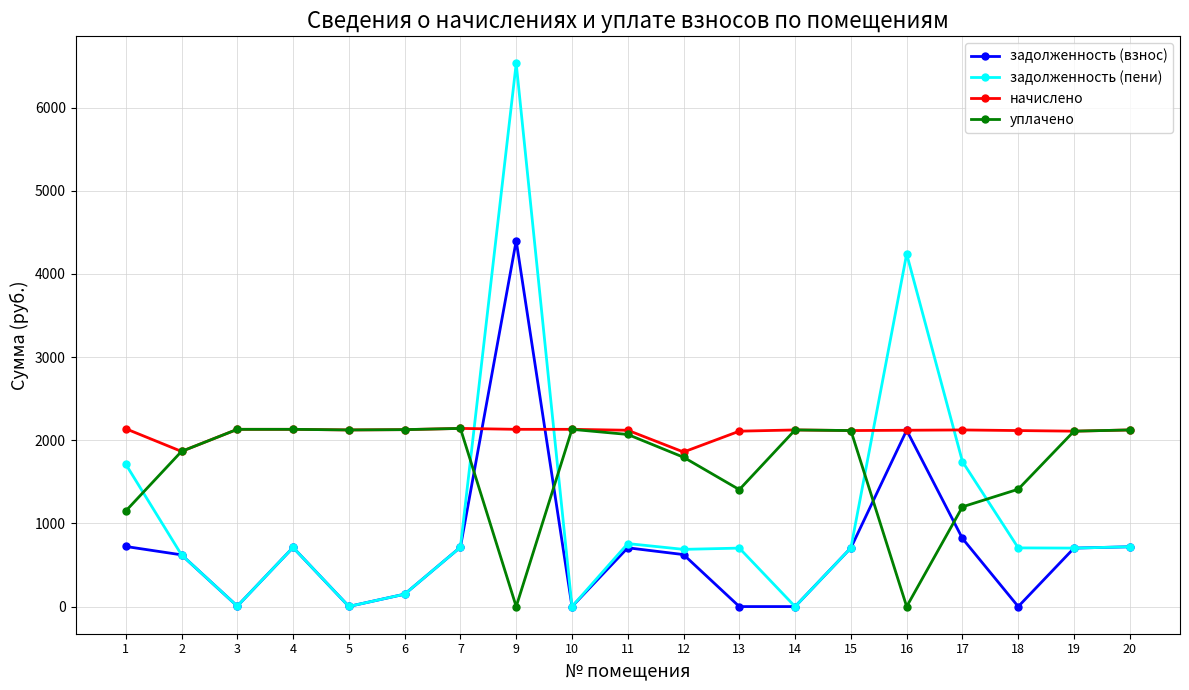

Which series has the widest spread of values?

задолженность (пени)